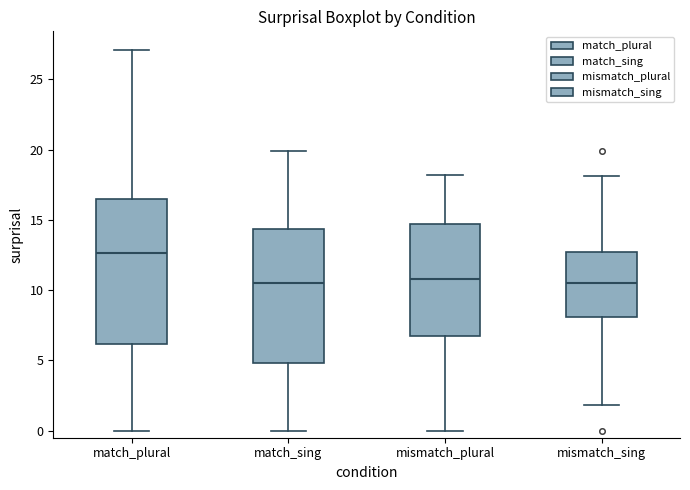

Reading left to right, transcribe this box plot: for each box, give where its median line is, the range the box spans, and where its two whiskers end, as read against the y-axis. The values are not printed on the chart, so give them approximately, as read against the axis.

match_plural: median 12.5, box 6.0 to 16.5, whiskers 0.0 to 27.0
match_sing: median 10.5, box 5.0 to 14.5, whiskers 0.0 to 20.0
mismatch_plural: median 11.0, box 6.5 to 14.5, whiskers 0.0 to 18.0
mismatch_sing: median 10.5, box 8.0 to 12.5, whiskers 2.0 to 18.0